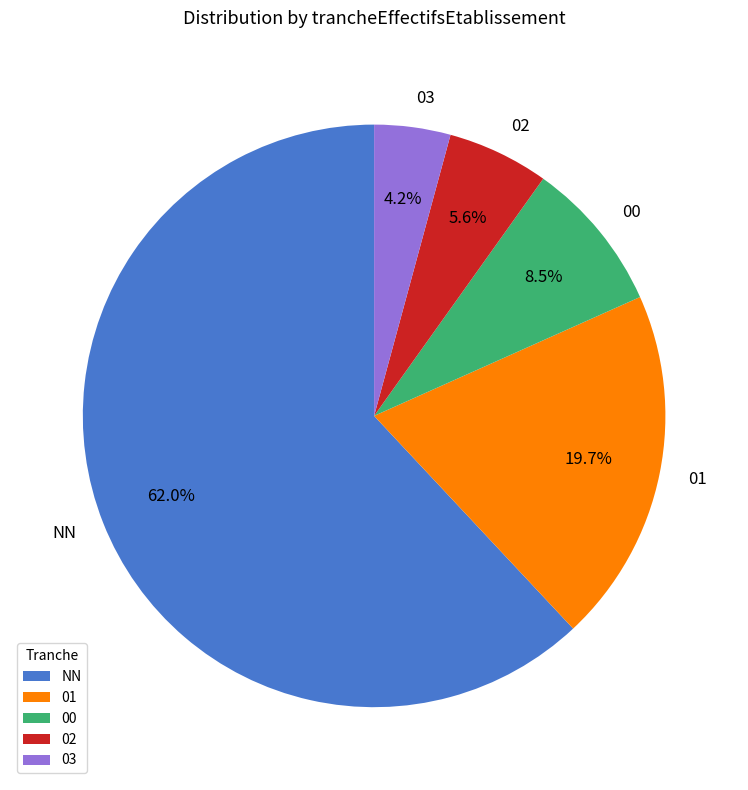

The NN slice represents 62% of the pie. True or false?

True